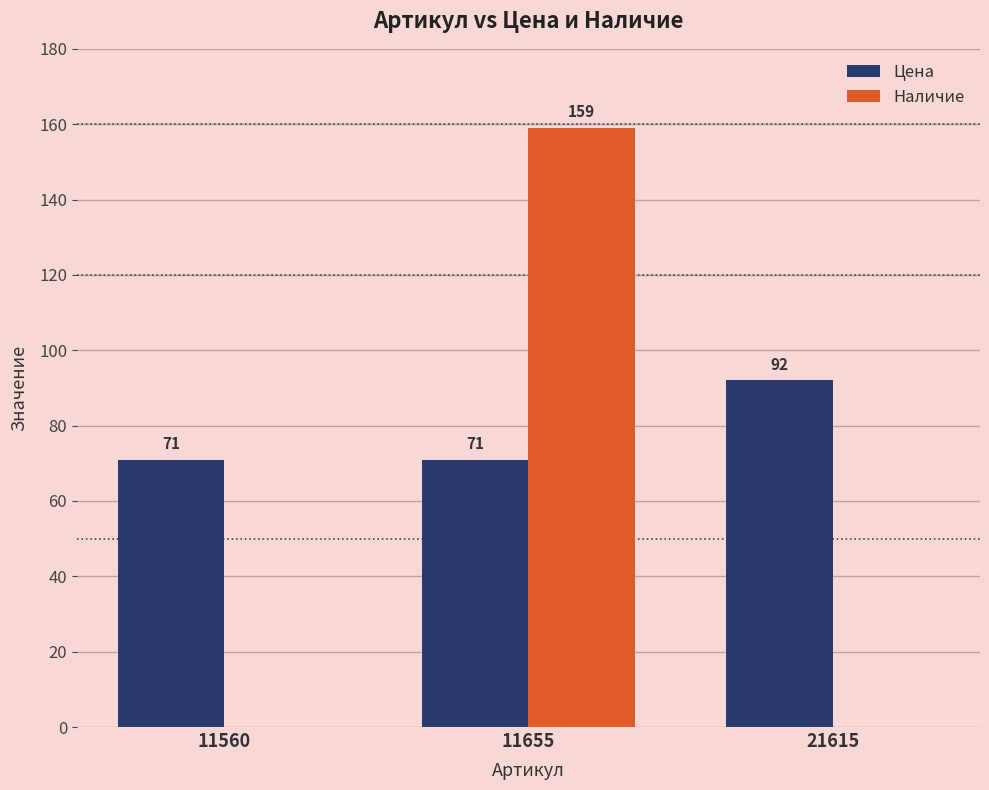

What is the maximum value for Наличие?

159